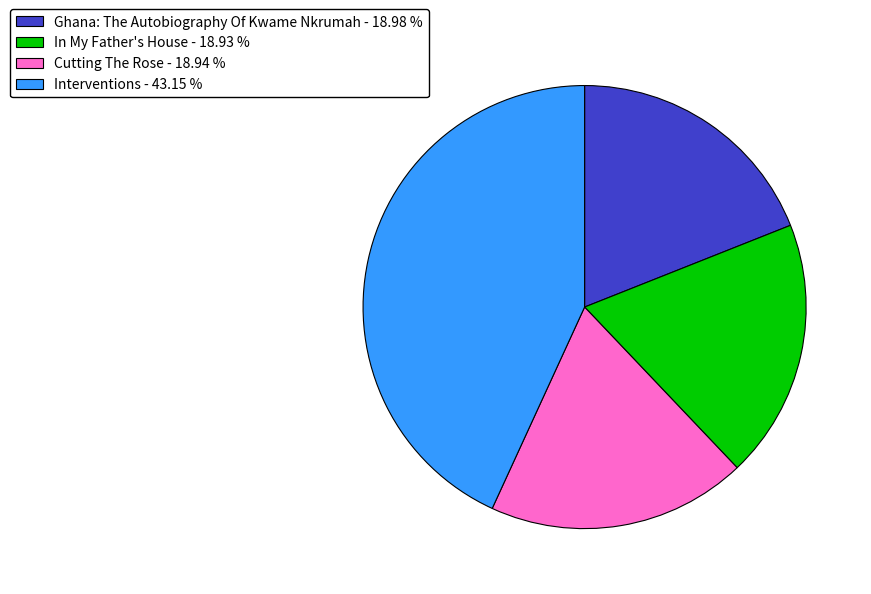

Is Cutting The Rose the majority of the pie?

No